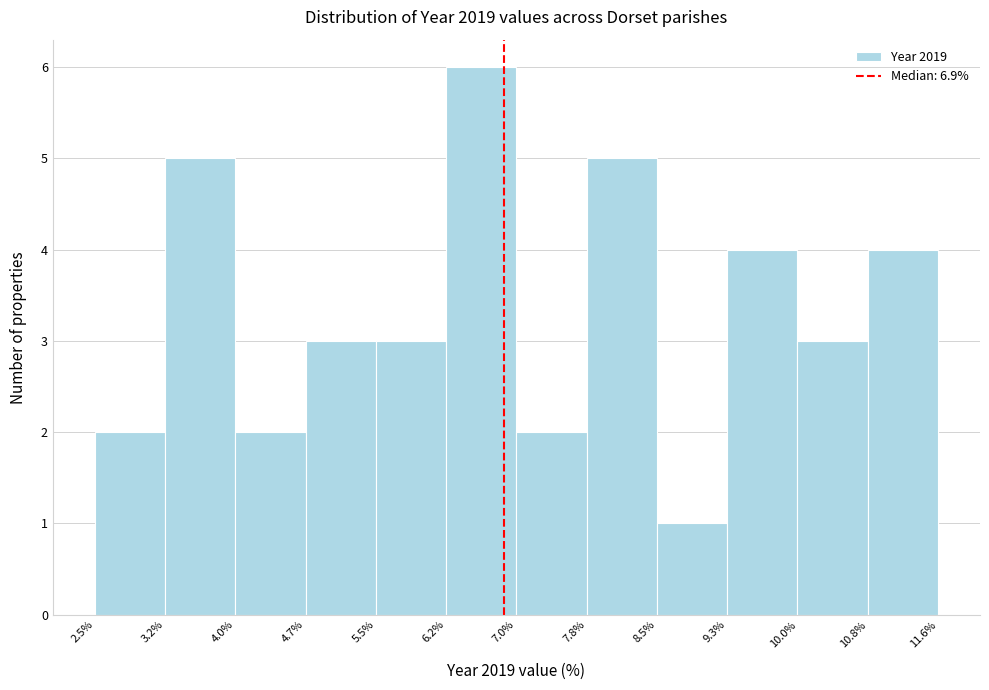

How tall is the bar that spans 4.7% to 5.5% on the x-axis? The values are not printed on the chart, so give them approximately, as read against the axis.

3